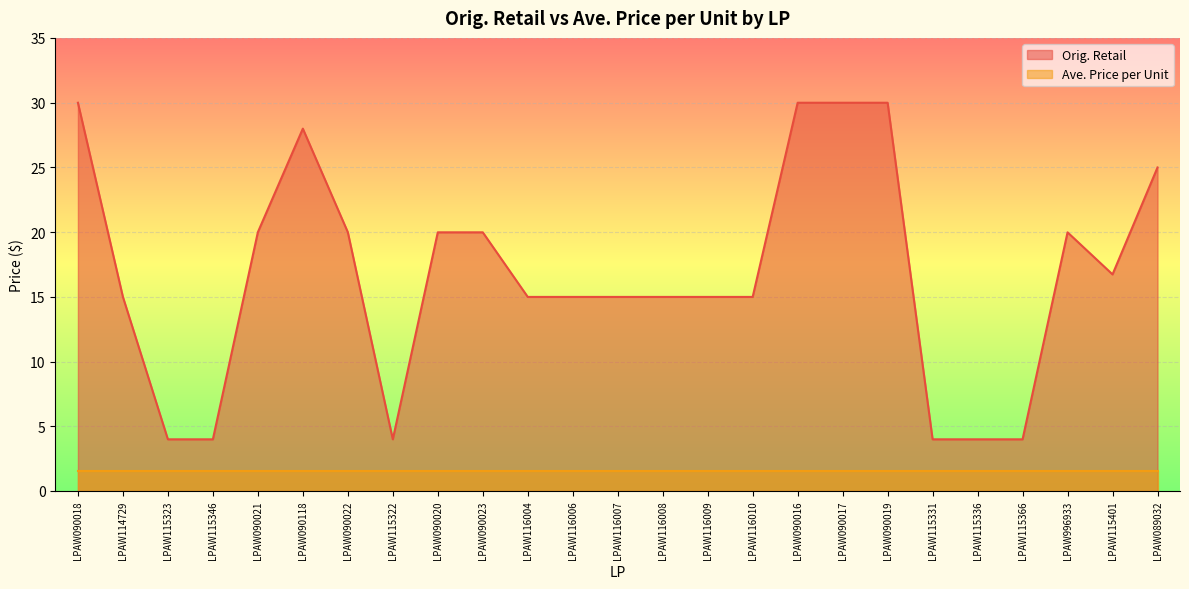

At which label does the data first exceed 14?

LPAW090018